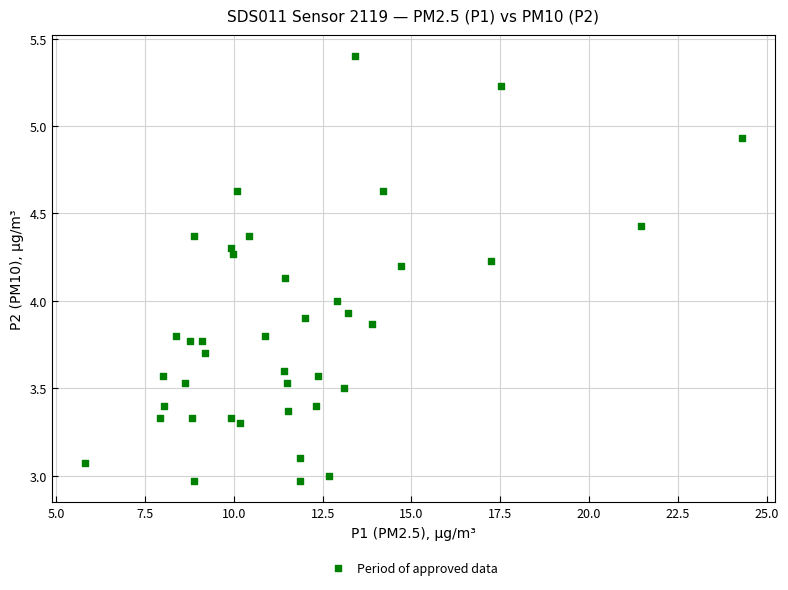

What is the range of X values (max minus min)?

18.5